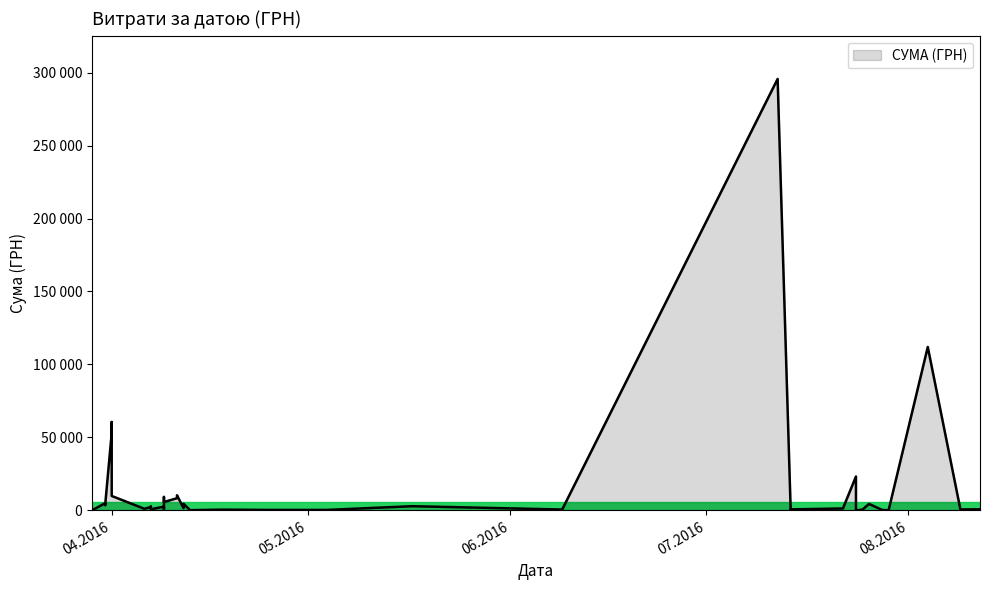

Which category has the lowest value across all series?

24.07.2016